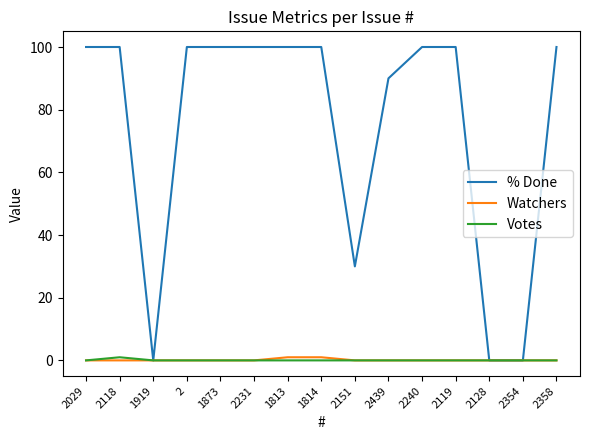

Which series has the largest total across all categories?

% Done